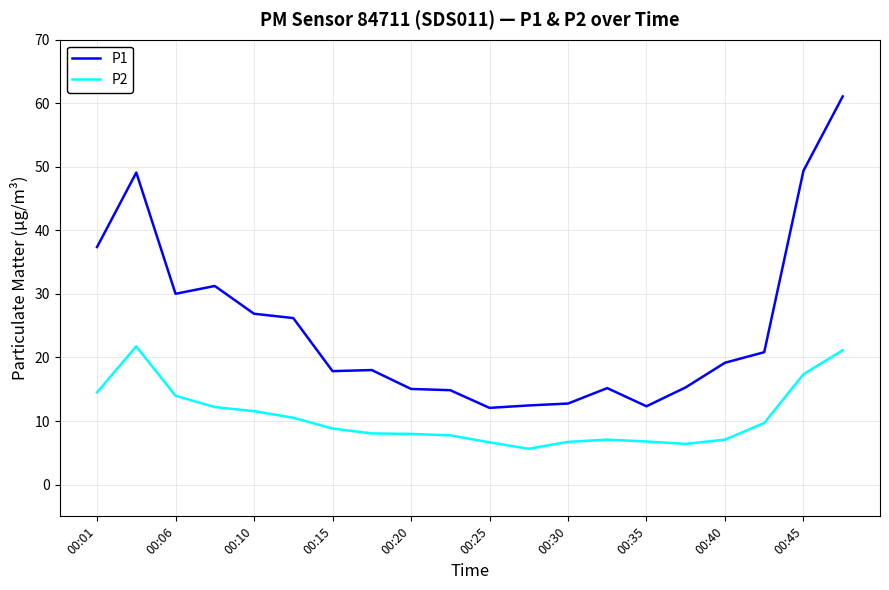

True or false: P1 and P2 cross at least once.

False